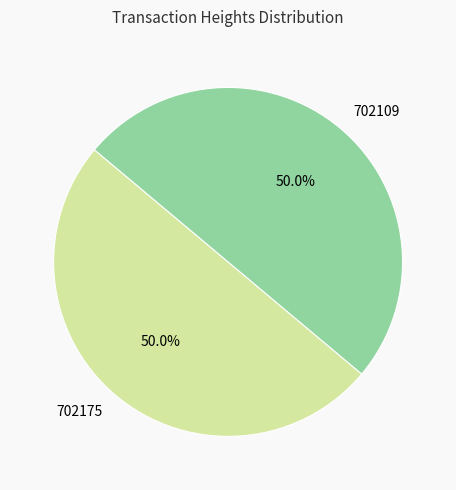

Is the sum of 702109 and 702175 greater than half?

Yes